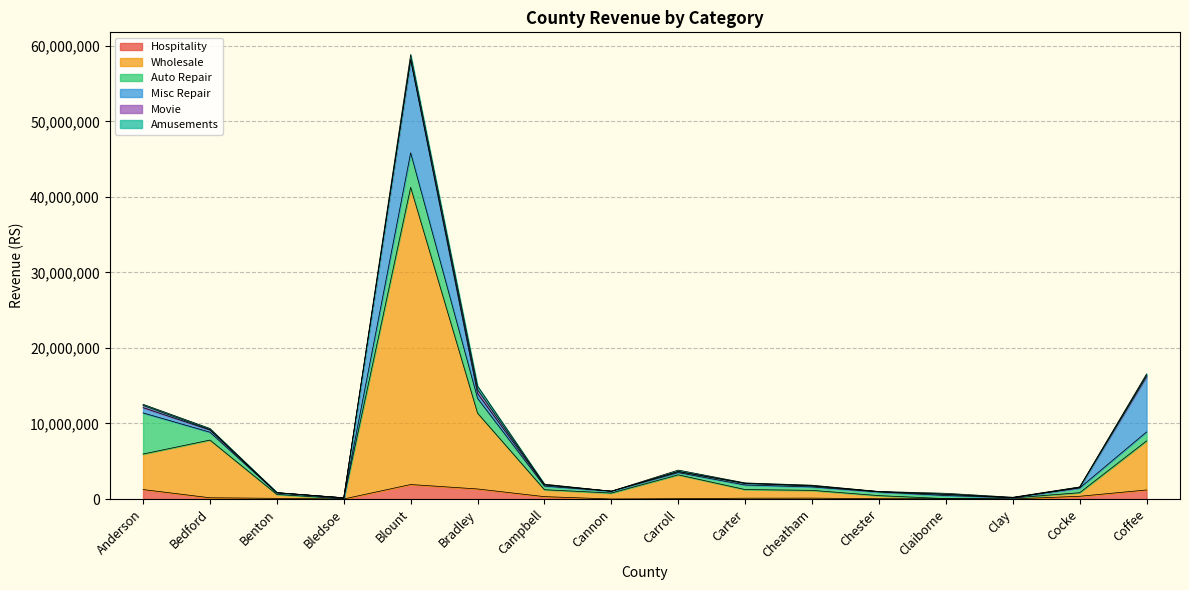

What is the approximate value of Misc Repair at Blount, to the nearest 100?

12318300